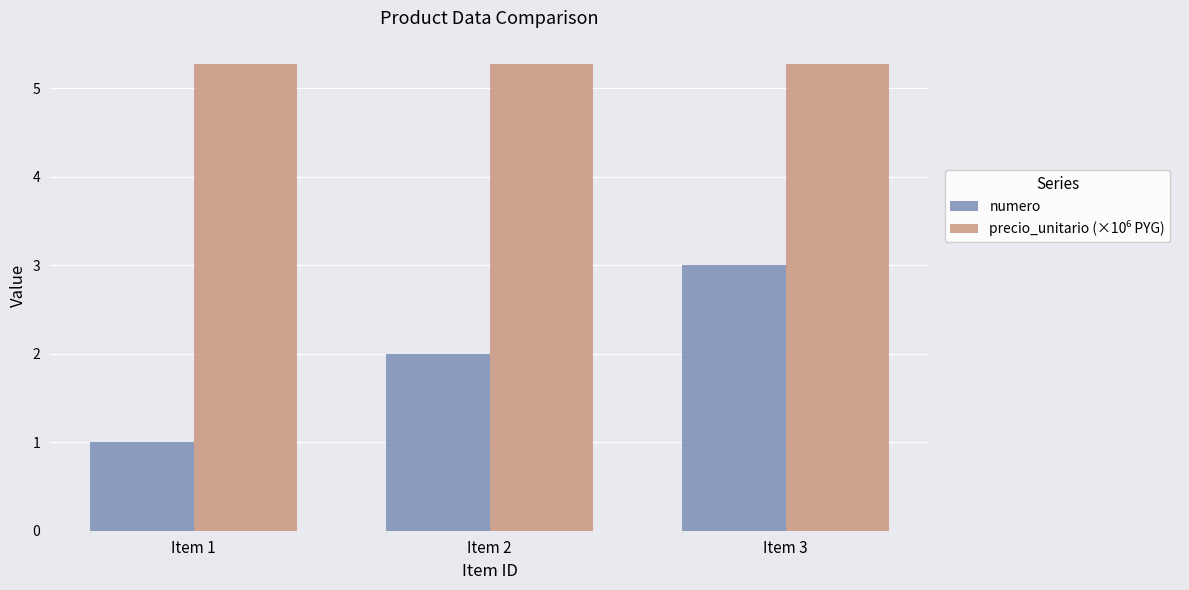

The value of numero at Item 2 is 1.1. True or false?

False